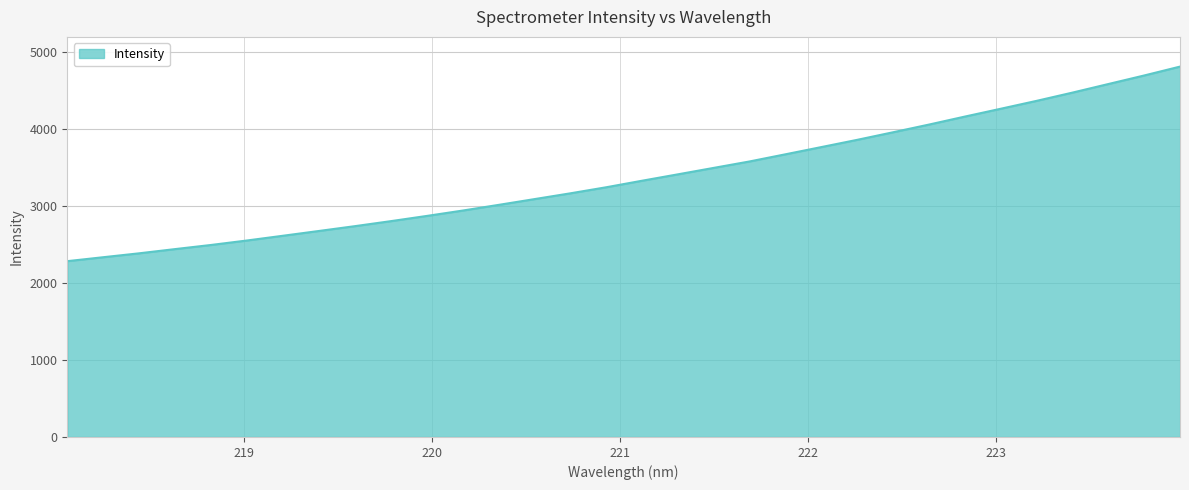

What is the greatest value displayed?

4813.9